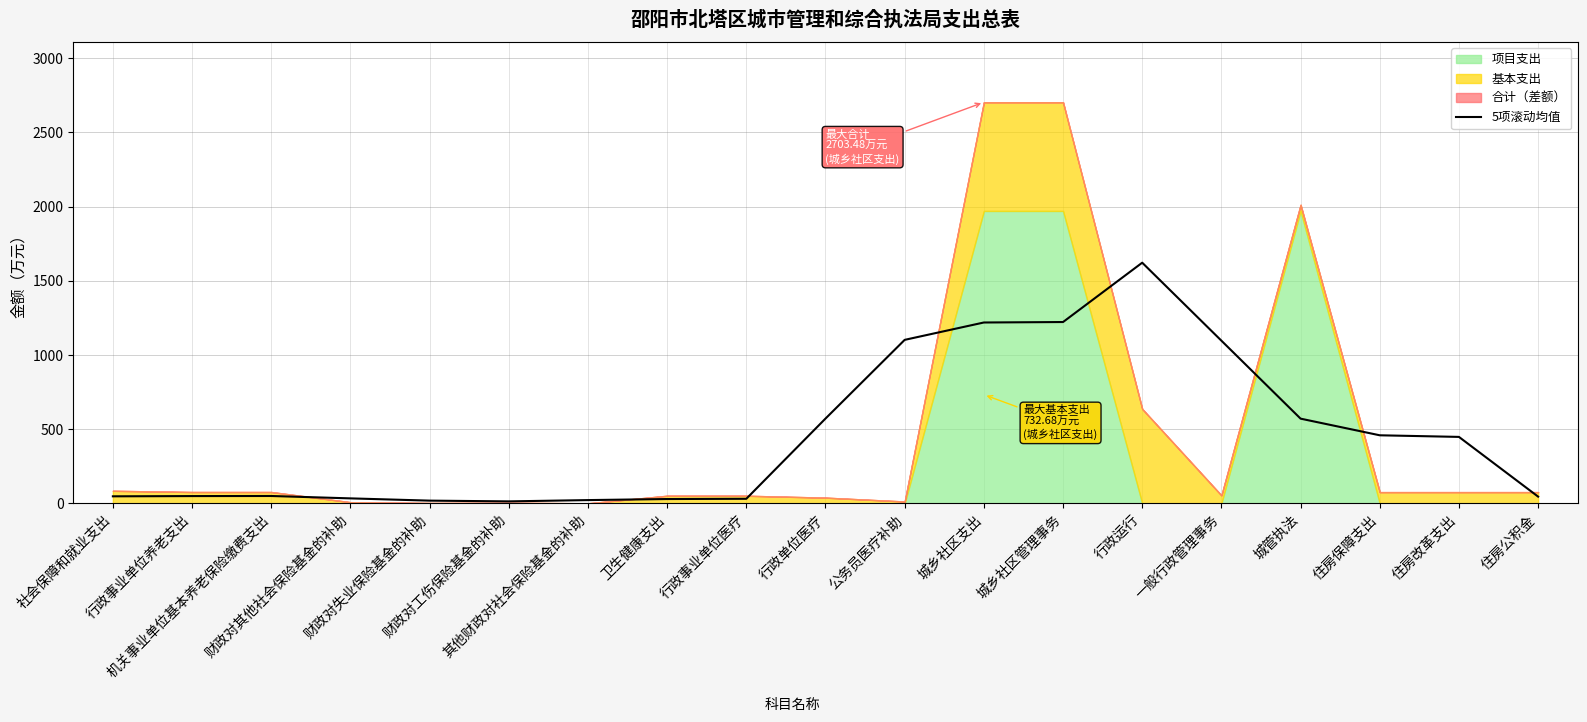

What is the approximate value at 公务员医疗补助?

1102.0